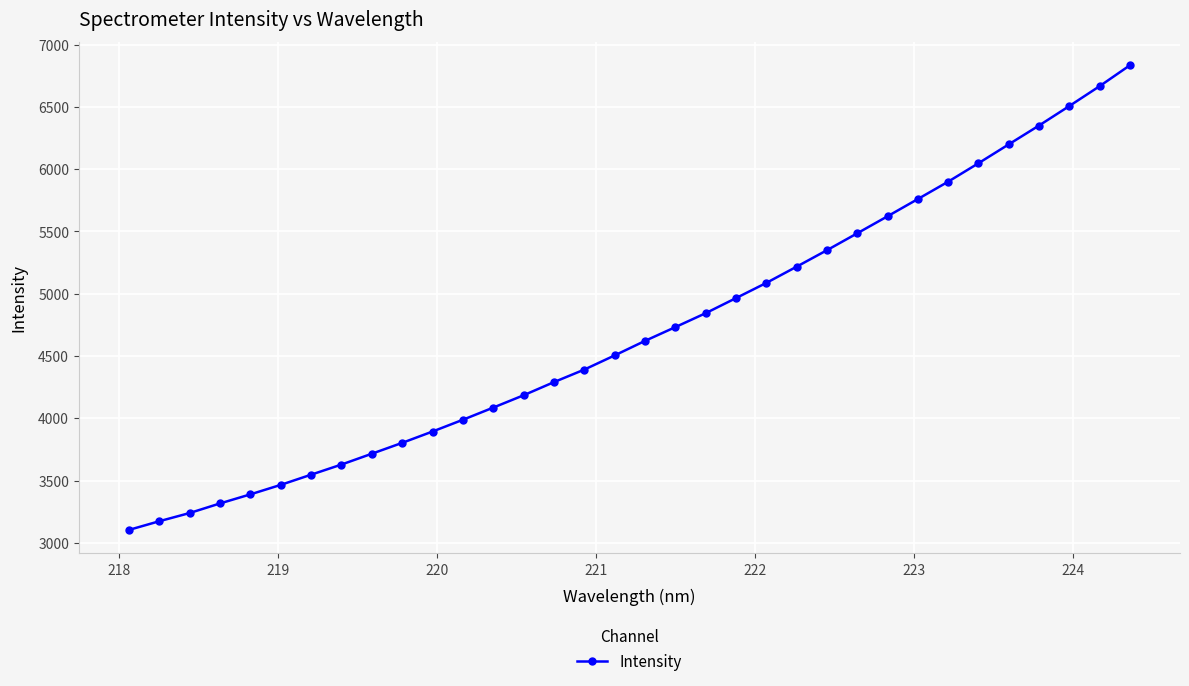

What is the value of the 16th point from the left?

4391.0